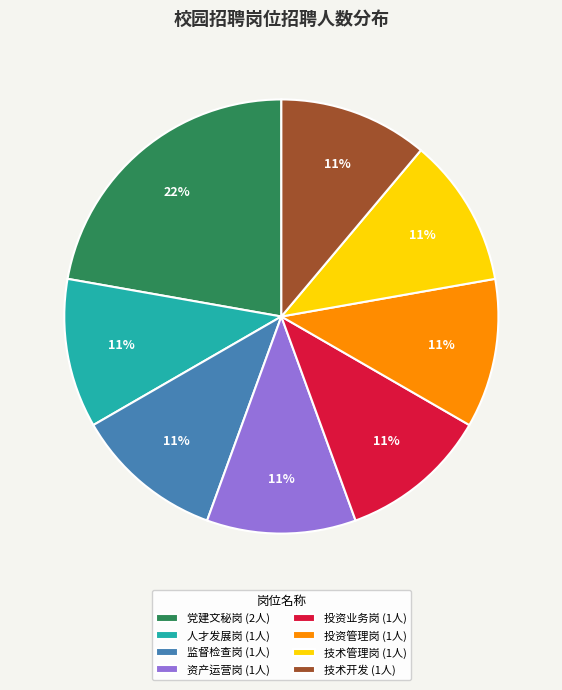

Combined, do 技术开发 and 技术管理岗 account for over 50%?

No